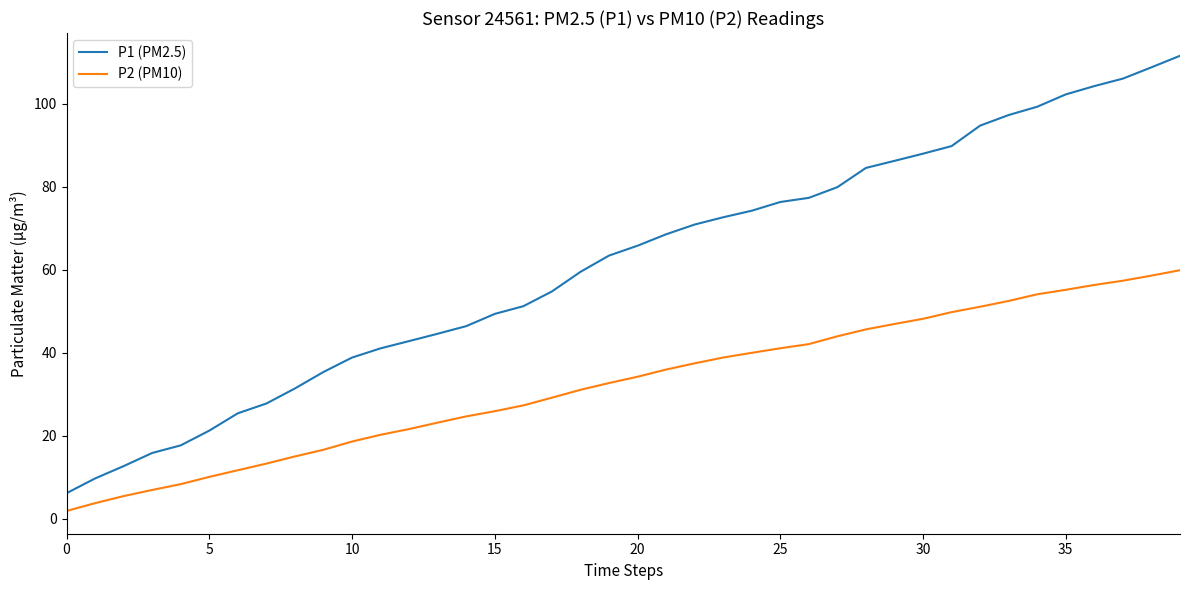

How many series are shown in this chart?

2